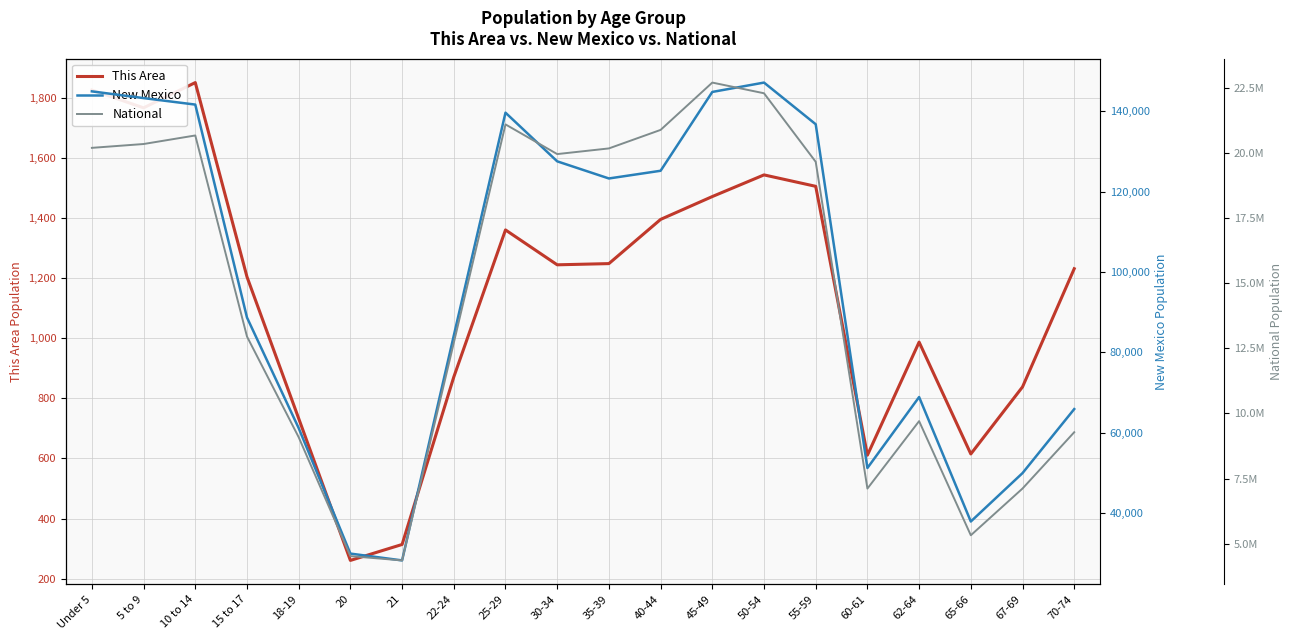

At which category does the chart reach its peak across all series?

45-49